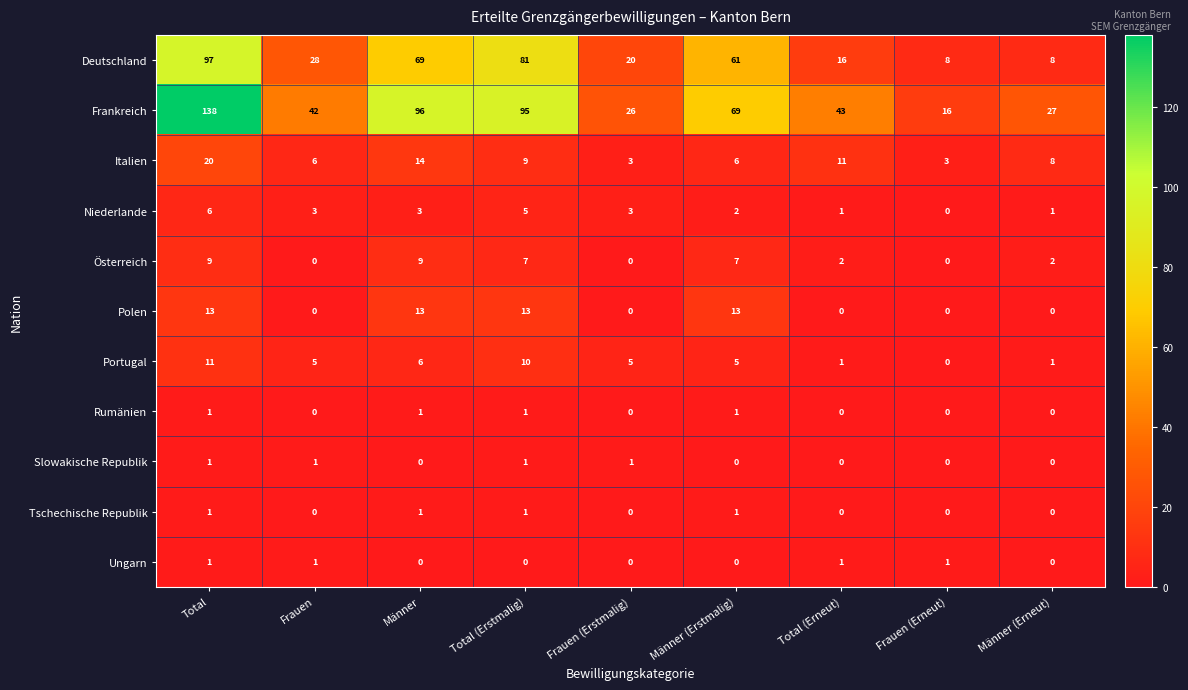

What is the total value across all series at Frauen?

86